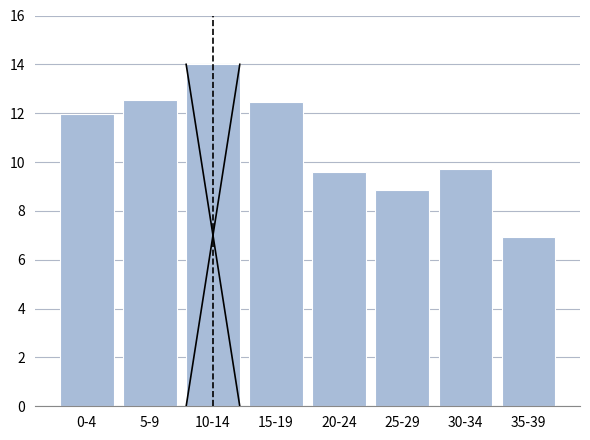

Reading right to left, transcribe all the data shown in this chart.

35-39=6.9	30-34=9.7	25-29=8.9	20-24=9.6	15-19=12.5	10-14=14.0	5-9=12.5	0-4=12.0